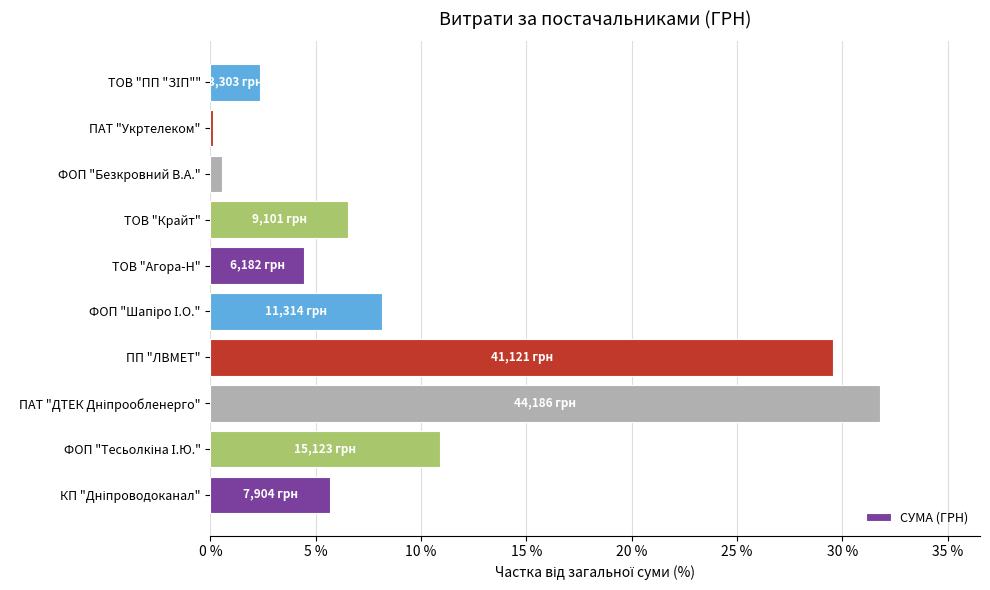

What is the maximum value shown in the chart?

31.8